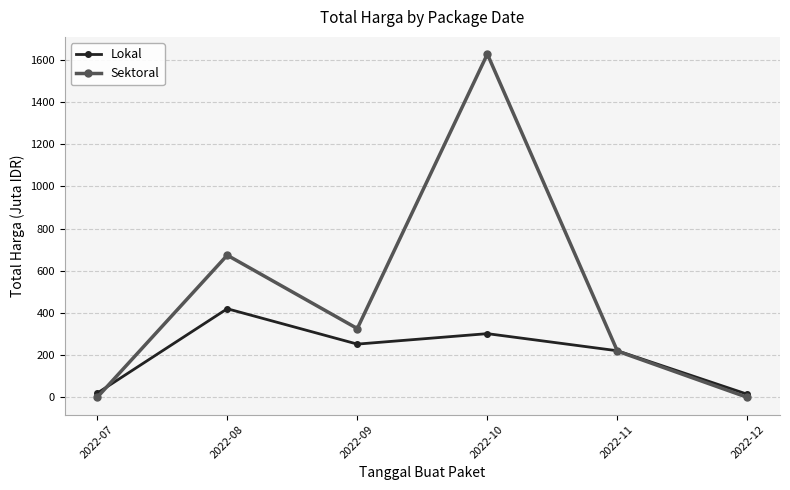

At which label is Sektoral closest to 813?

2022-08